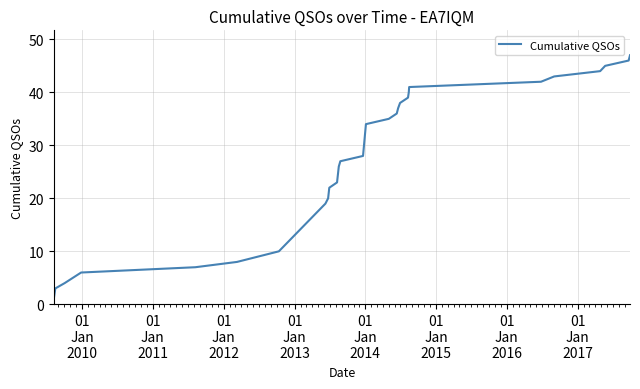

What is the maximum value shown in the chart?

47